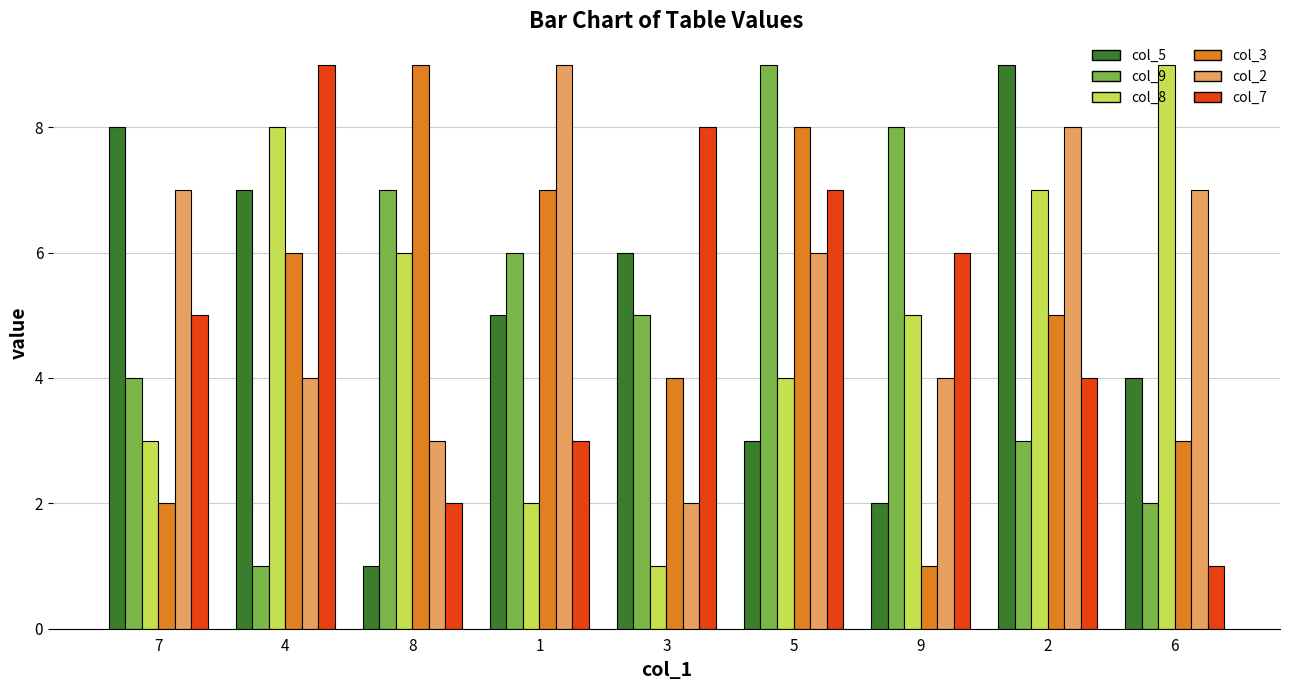

Count the number of data series in this chart.

6